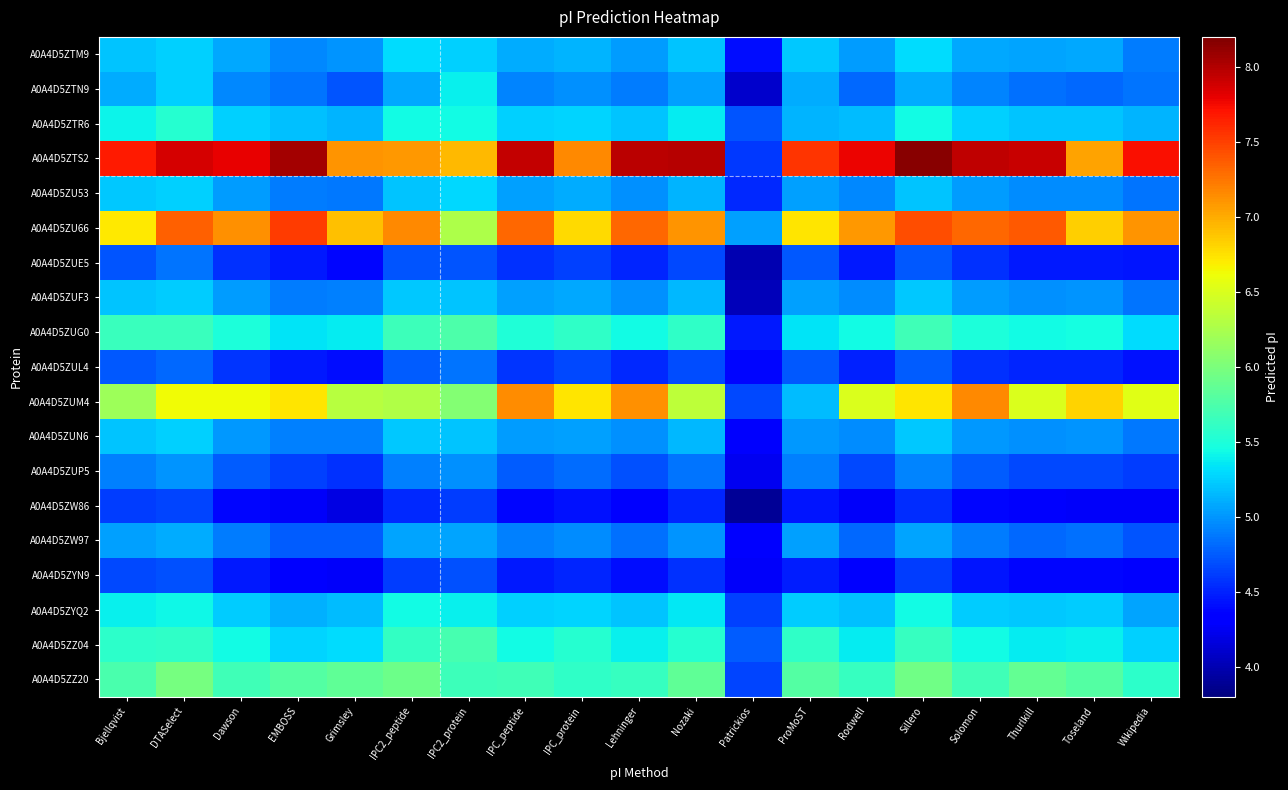

Reading left to right, transcribe all the data shown in this chart.

A0A4D5ZTM9: Bjellqvist=5.2	DTASelect=5.2	Dawson=5.1	EMBOSS=4.9	Grimsley=5.0	IPC2_peptide=5.3	IPC2_protein=5.2	IPC_peptide=5.1	IPC_protein=5.1	Lehninger=5.0	Nozaki=5.2	Patrickios=4.4	ProMoST=5.2	Rodwell=5.0	Sillero=5.3	Solomon=5.1	Thurlkill=5.1	Toseland=5.1	Wikipedia=4.9
A0A4D5ZTN9: Bjellqvist=5.1	DTASelect=5.2	Dawson=4.9	EMBOSS=4.9	Grimsley=4.7	IPC2_peptide=5.1	IPC2_protein=5.4	IPC_peptide=4.9	IPC_protein=5.0	Lehninger=4.9	Nozaki=5.1	Patrickios=4.1	ProMoST=5.1	Rodwell=4.8	Sillero=5.1	Solomon=4.9	Thurlkill=4.8	Toseland=4.8	Wikipedia=4.9
A0A4D5ZTR6: Bjellqvist=5.4	DTASelect=5.5	Dawson=5.3	EMBOSS=5.2	Grimsley=5.1	IPC2_peptide=5.4	IPC2_protein=5.4	IPC_peptide=5.3	IPC_protein=5.3	Lehninger=5.2	Nozaki=5.4	Patrickios=4.7	ProMoST=5.1	Rodwell=5.2	Sillero=5.4	Solomon=5.2	Thurlkill=5.2	Toseland=5.2	Wikipedia=5.1
A0A4D5ZTS2: Bjellqvist=7.7	DTASelect=7.9	Dawson=7.8	EMBOSS=8.1	Grimsley=7.1	IPC2_peptide=7.1	IPC2_protein=6.9	IPC_peptide=7.9	IPC_protein=7.2	Lehninger=8.0	Nozaki=8.0	Patrickios=4.6	ProMoST=7.6	Rodwell=7.8	Sillero=8.2	Solomon=8.0	Thurlkill=7.9	Toseland=7.0	Wikipedia=7.7
A0A4D5ZU53: Bjellqvist=5.2	DTASelect=5.2	Dawson=5.0	EMBOSS=4.9	Grimsley=4.9	IPC2_peptide=5.2	IPC2_protein=5.3	IPC_peptide=5.0	IPC_protein=5.1	Lehninger=5.0	Nozaki=5.1	Patrickios=4.5	ProMoST=5.1	Rodwell=4.9	Sillero=5.2	Solomon=5.0	Thurlkill=5.0	Toseland=5.0	Wikipedia=4.9
A0A4D5ZU66: Bjellqvist=6.7	DTASelect=7.4	Dawson=7.1	EMBOSS=7.5	Grimsley=6.9	IPC2_peptide=7.2	IPC2_protein=6.3	IPC_peptide=7.3	IPC_protein=6.8	Lehninger=7.3	Nozaki=7.1	Patrickios=5.0	ProMoST=6.7	Rodwell=7.1	Sillero=7.4	Solomon=7.3	Thurlkill=7.4	Toseland=6.8	Wikipedia=7.1
A0A4D5ZUE5: Bjellqvist=4.7	DTASelect=4.9	Dawson=4.6	EMBOSS=4.5	Grimsley=4.4	IPC2_peptide=4.7	IPC2_protein=4.7	IPC_peptide=4.6	IPC_protein=4.6	Lehninger=4.5	Nozaki=4.7	Patrickios=4.0	ProMoST=4.7	Rodwell=4.5	Sillero=4.7	Solomon=4.6	Thurlkill=4.5	Toseland=4.5	Wikipedia=4.4
A0A4D5ZUF3: Bjellqvist=5.2	DTASelect=5.2	Dawson=5.0	EMBOSS=4.9	Grimsley=4.9	IPC2_peptide=5.2	IPC2_protein=5.2	IPC_peptide=5.0	IPC_protein=5.1	Lehninger=5.0	Nozaki=5.1	Patrickios=4.0	ProMoST=5.1	Rodwell=5.0	Sillero=5.2	Solomon=5.0	Thurlkill=5.0	Toseland=5.0	Wikipedia=4.9
A0A4D5ZUG0: Bjellqvist=5.7	DTASelect=5.7	Dawson=5.5	EMBOSS=5.3	Grimsley=5.4	IPC2_peptide=5.7	IPC2_protein=5.8	IPC_peptide=5.5	IPC_protein=5.6	Lehninger=5.4	Nozaki=5.6	Patrickios=4.5	ProMoST=5.3	Rodwell=5.4	Sillero=5.7	Solomon=5.5	Thurlkill=5.4	Toseland=5.5	Wikipedia=5.3
A0A4D5ZUL4: Bjellqvist=4.7	DTASelect=4.8	Dawson=4.6	EMBOSS=4.5	Grimsley=4.4	IPC2_peptide=4.7	IPC2_protein=4.9	IPC_peptide=4.6	IPC_protein=4.7	Lehninger=4.5	Nozaki=4.7	Patrickios=4.4	ProMoST=4.7	Rodwell=4.5	Sillero=4.7	Solomon=4.6	Thurlkill=4.5	Toseland=4.5	Wikipedia=4.4
A0A4D5ZUM4: Bjellqvist=6.2	DTASelect=6.6	Dawson=6.6	EMBOSS=6.7	Grimsley=6.3	IPC2_peptide=6.3	IPC2_protein=6.0	IPC_peptide=7.1	IPC_protein=6.7	Lehninger=7.1	Nozaki=6.4	Patrickios=4.7	ProMoST=5.2	Rodwell=6.5	Sillero=6.7	Solomon=7.2	Thurlkill=6.5	Toseland=6.8	Wikipedia=6.5
A0A4D5ZUN6: Bjellqvist=5.2	DTASelect=5.2	Dawson=5.0	EMBOSS=4.9	Grimsley=4.9	IPC2_peptide=5.2	IPC2_protein=5.2	IPC_peptide=5.0	IPC_protein=5.1	Lehninger=5.0	Nozaki=5.1	Patrickios=4.3	ProMoST=5.0	Rodwell=5.0	Sillero=5.2	Solomon=5.0	Thurlkill=5.0	Toseland=5.0	Wikipedia=4.9
A0A4D5ZUP5: Bjellqvist=4.9	DTASelect=5.0	Dawson=4.7	EMBOSS=4.6	Grimsley=4.6	IPC2_peptide=4.9	IPC2_protein=5.0	IPC_peptide=4.8	IPC_protein=4.8	Lehninger=4.7	Nozaki=4.9	Patrickios=4.2	ProMoST=4.9	Rodwell=4.7	Sillero=4.9	Solomon=4.7	Thurlkill=4.7	Toseland=4.7	Wikipedia=4.6
A0A4D5ZW86: Bjellqvist=4.6	DTASelect=4.6	Dawson=4.4	EMBOSS=4.3	Grimsley=4.2	IPC2_peptide=4.5	IPC2_protein=4.6	IPC_peptide=4.4	IPC_protein=4.4	Lehninger=4.3	Nozaki=4.5	Patrickios=3.9	ProMoST=4.4	Rodwell=4.3	Sillero=4.5	Solomon=4.4	Thurlkill=4.3	Toseland=4.3	Wikipedia=4.3
A0A4D5ZW97: Bjellqvist=5.0	DTASelect=5.1	Dawson=4.9	EMBOSS=4.7	Grimsley=4.7	IPC2_peptide=5.1	IPC2_protein=5.1	IPC_peptide=4.9	IPC_protein=5.0	Lehninger=4.8	Nozaki=5.0	Patrickios=4.3	ProMoST=5.0	Rodwell=4.8	Sillero=5.1	Solomon=4.9	Thurlkill=4.8	Toseland=4.8	Wikipedia=4.7
A0A4D5ZYN9: Bjellqvist=4.7	DTASelect=4.7	Dawson=4.5	EMBOSS=4.3	Grimsley=4.3	IPC2_peptide=4.6	IPC2_protein=4.7	IPC_peptide=4.5	IPC_protein=4.5	Lehninger=4.4	Nozaki=4.6	Patrickios=4.3	ProMoST=4.5	Rodwell=4.4	Sillero=4.6	Solomon=4.4	Thurlkill=4.4	Toseland=4.4	Wikipedia=4.3
A0A4D5ZYQ2: Bjellqvist=5.4	DTASelect=5.4	Dawson=5.2	EMBOSS=5.1	Grimsley=5.2	IPC2_peptide=5.4	IPC2_protein=5.4	IPC_peptide=5.3	IPC_protein=5.3	Lehninger=5.2	Nozaki=5.4	Patrickios=4.6	ProMoST=5.2	Rodwell=5.2	Sillero=5.4	Solomon=5.2	Thurlkill=5.2	Toseland=5.2	Wikipedia=5.1
A0A4D5ZZ04: Bjellqvist=5.6	DTASelect=5.6	Dawson=5.4	EMBOSS=5.3	Grimsley=5.3	IPC2_peptide=5.6	IPC2_protein=5.7	IPC_peptide=5.4	IPC_protein=5.5	Lehninger=5.4	Nozaki=5.5	Patrickios=4.7	ProMoST=5.6	Rodwell=5.4	Sillero=5.6	Solomon=5.4	Thurlkill=5.4	Toseland=5.4	Wikipedia=5.2
A0A4D5ZZ20: Bjellqvist=5.7	DTASelect=6.0	Dawson=5.7	EMBOSS=5.8	Grimsley=5.9	IPC2_peptide=5.9	IPC2_protein=5.7	IPC_peptide=5.7	IPC_protein=5.6	Lehninger=5.6	Nozaki=5.9	Patrickios=4.6	ProMoST=5.8	Rodwell=5.6	Sillero=5.9	Solomon=5.7	Thurlkill=5.9	Toseland=5.8	Wikipedia=5.6